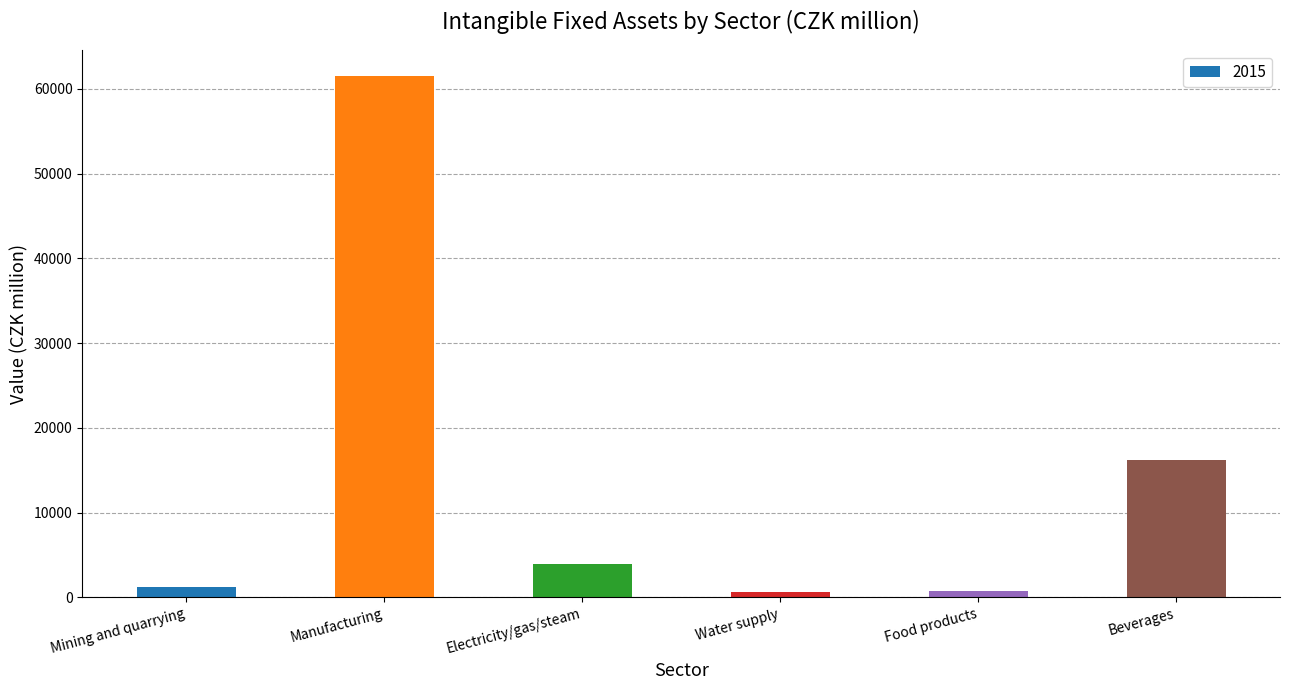

What is the label of the 5th bar from the right?

Manufacturing